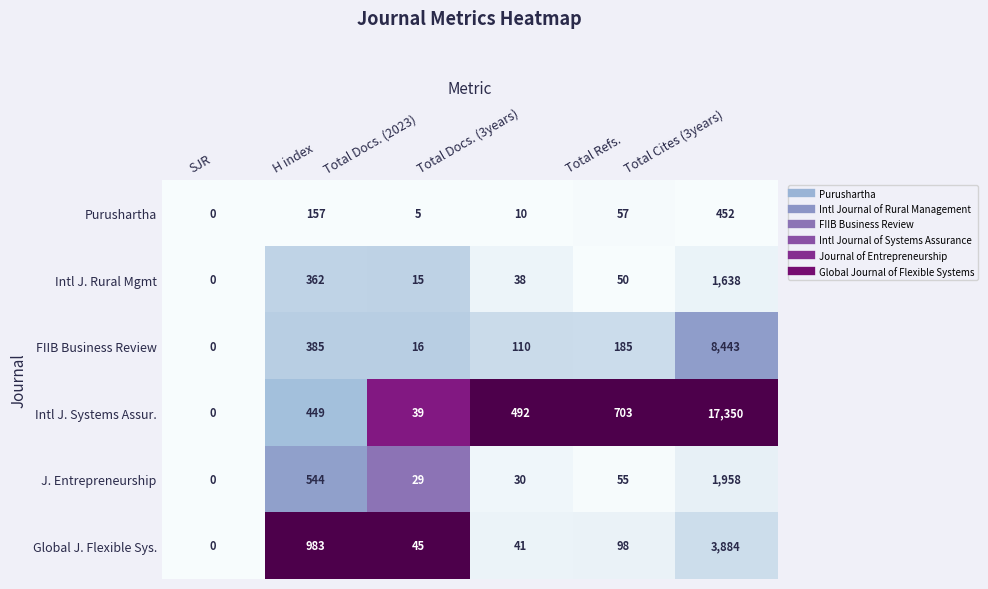

What value does the FIIB Business Review series have at Total Cites (3years), to the nearest 100?

8400